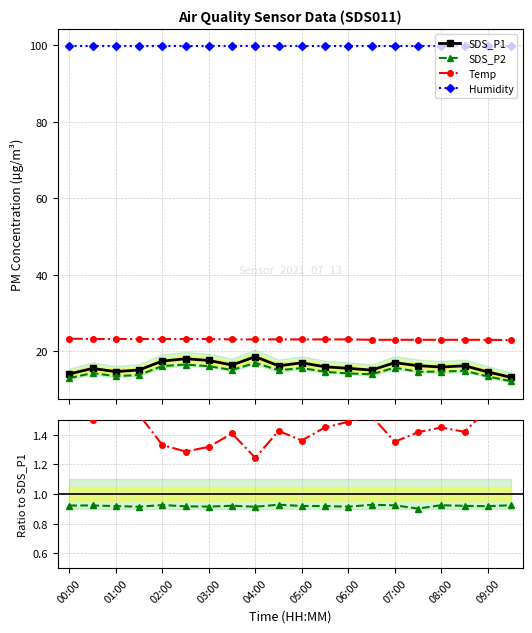

True or false: Temp and Humidity intersect in this chart.

False